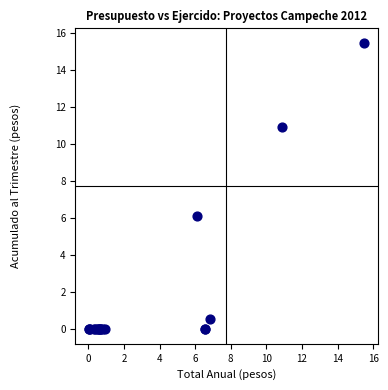

What Y value in the scatter plot is closest to 7?

6.1